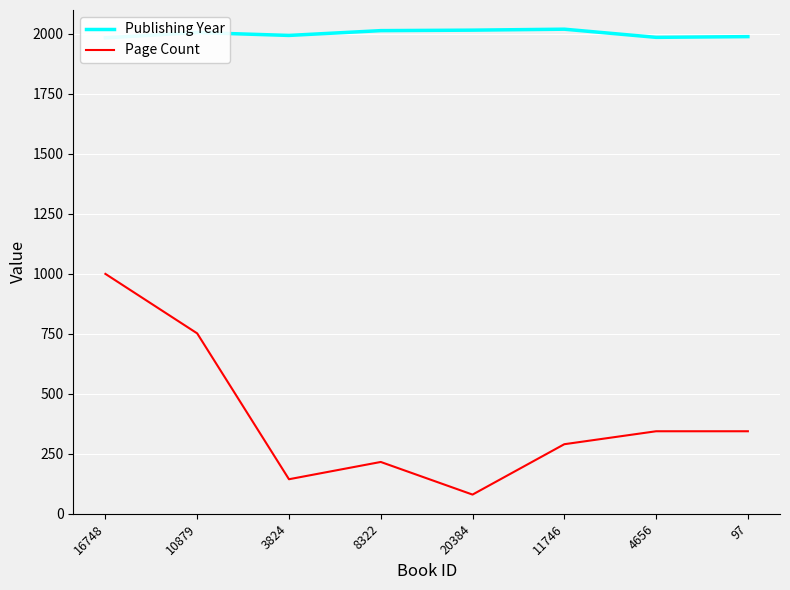

How many values in the Publishing Year series are below 2006?

4